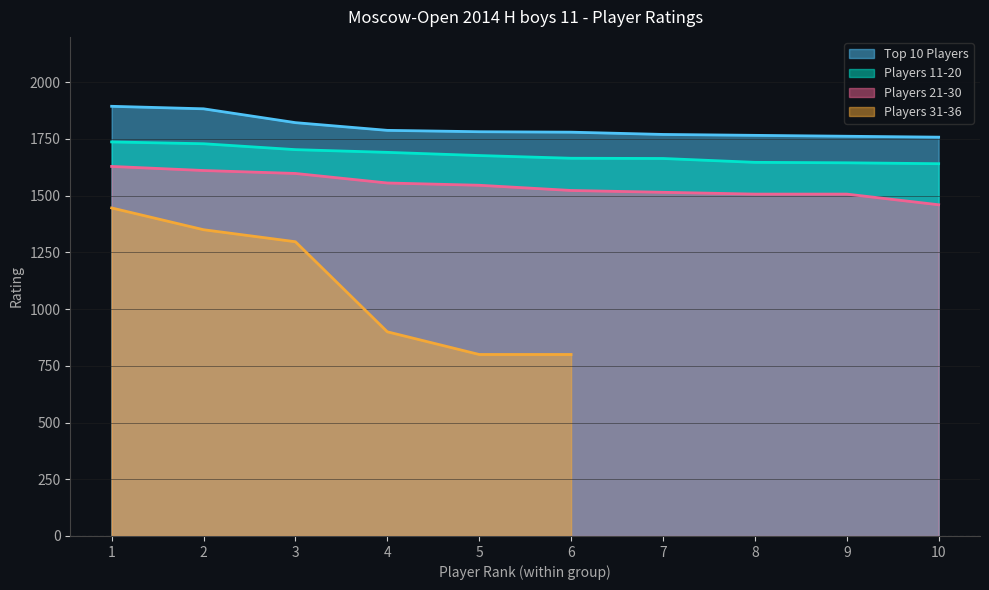

What is the maximum value for Players 11-20?

1737